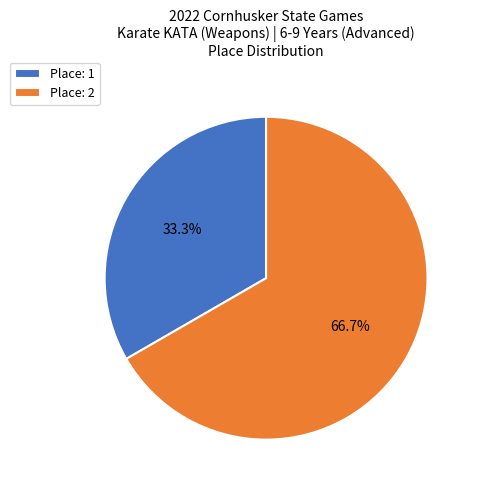

Does Place: 1 represent more than half of the total?

No